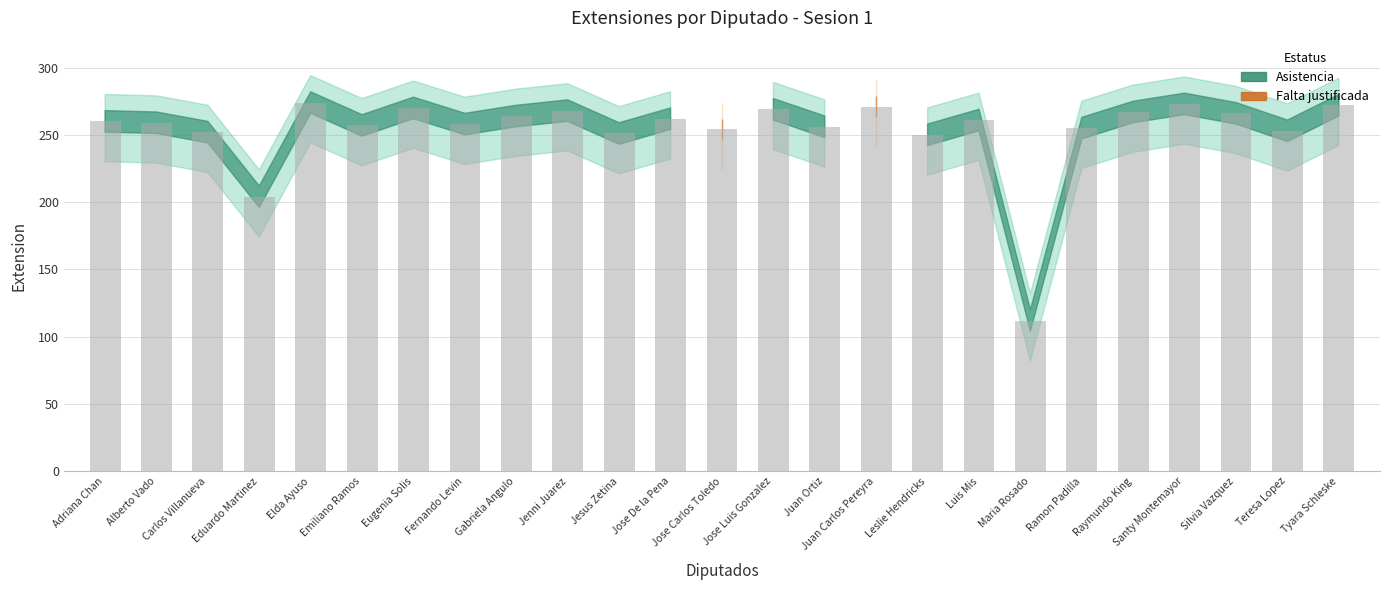

Where does the data first go above 260?

Elda Ayuso